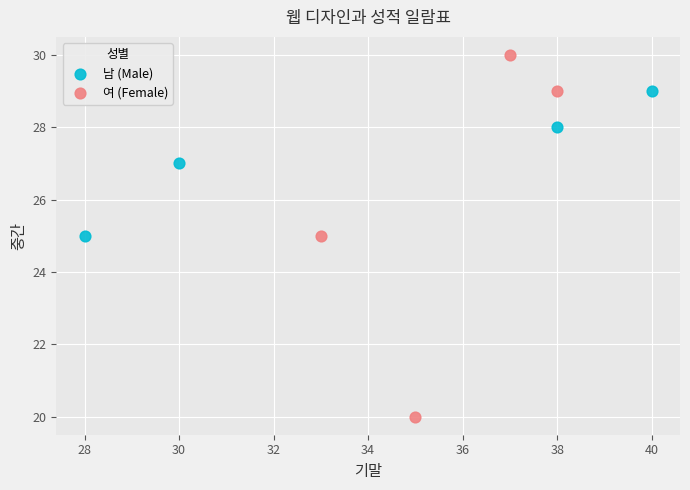

Which series reaches the minimum Y coordinate?

여 (Female)